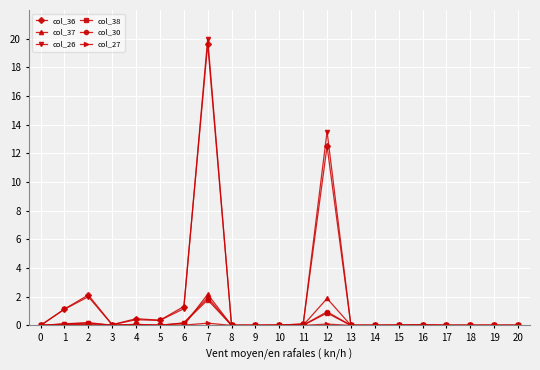

At which category is the sum across all series the highest?

7